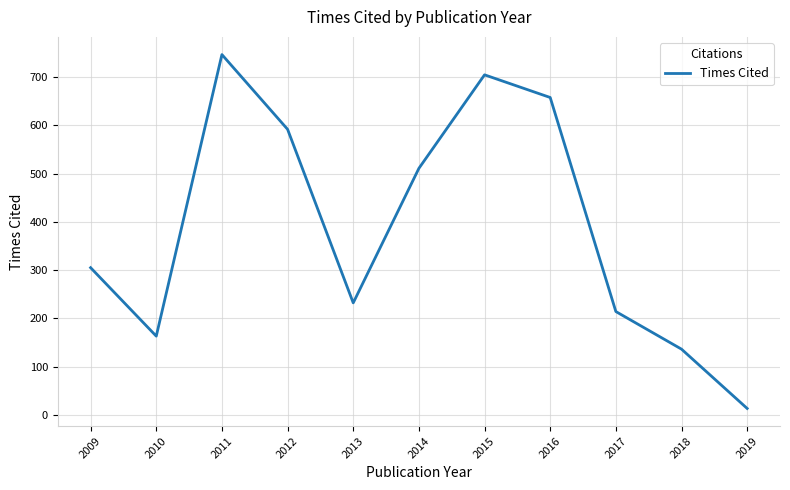

List the labels in order of value, smallest first.

2019, 2018, 2010, 2017, 2013, 2009, 2014, 2012, 2016, 2015, 2011